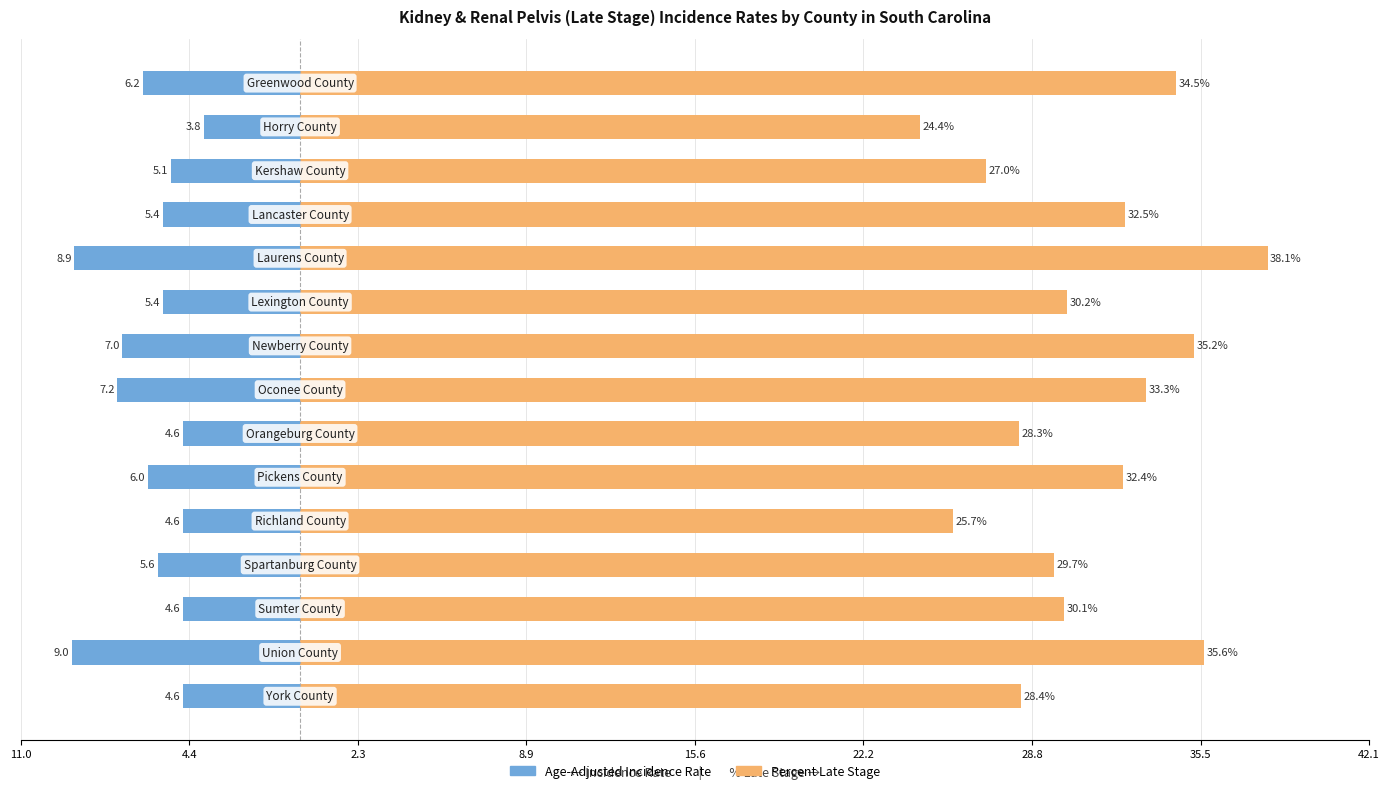

The value of Percent Late Stage at 28.8 is 28.3. True or false?

True